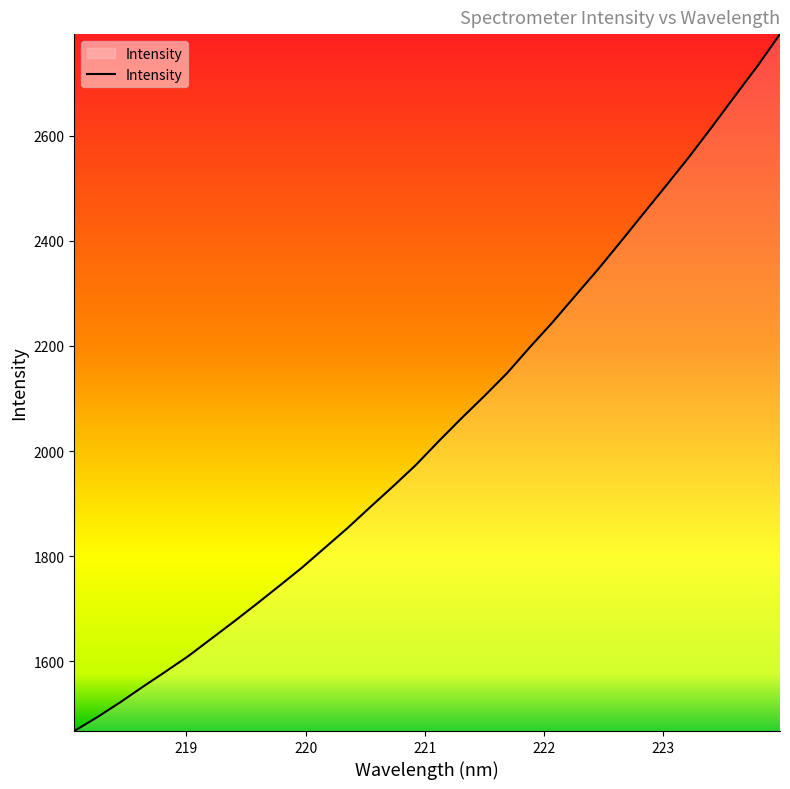

What is the difference between the maximum and minimum values?

1325.2